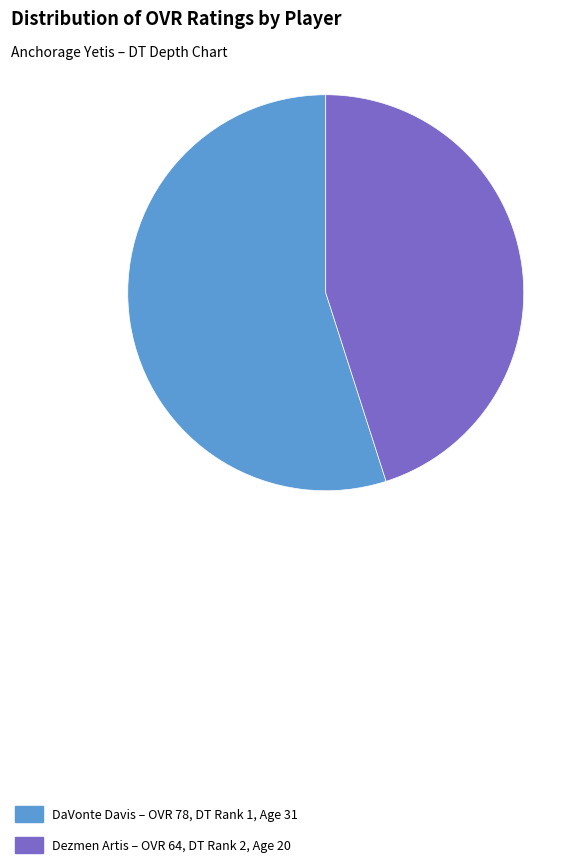

The DaVonte Davis – OVR 78, DT Rank 1, Age 31 slice represents 55% of the pie. True or false?

True